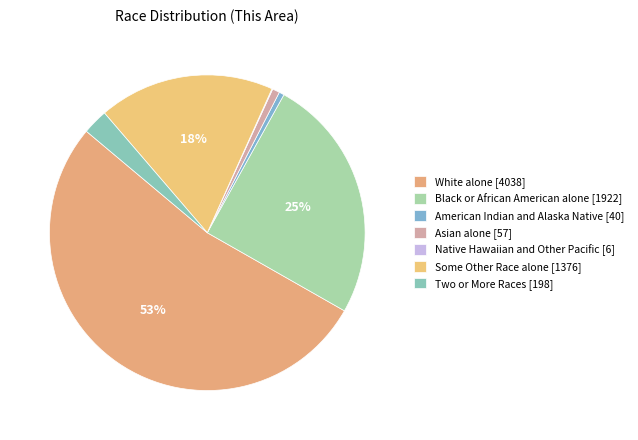

Combined, do Black or African American alone and Two or More Races account for over 50%?

No